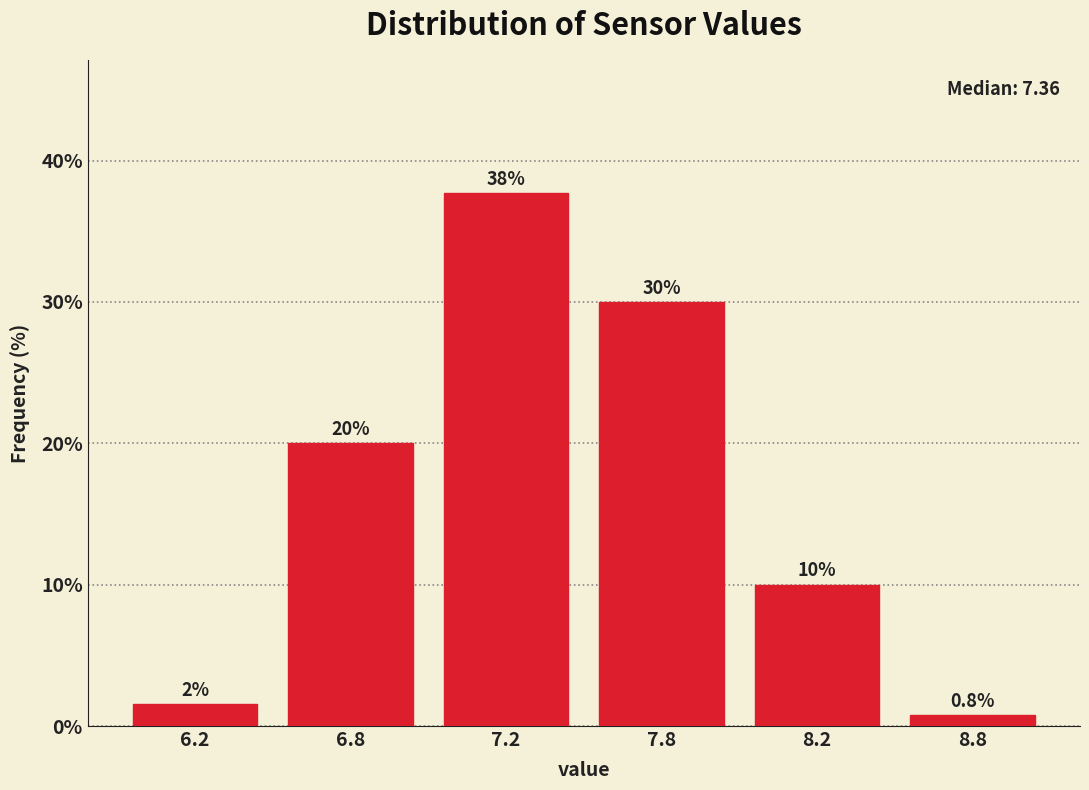

The value at 7.8 is 30.0. True or false?

True